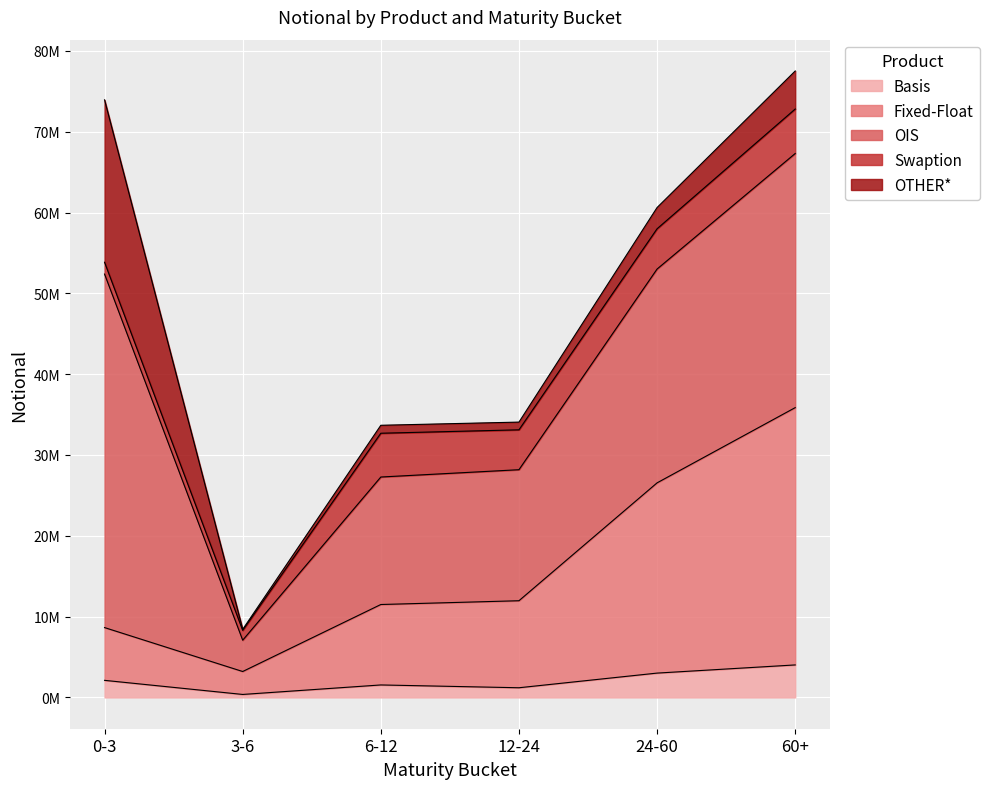

How many interior local valleys does the OIS series have?

1